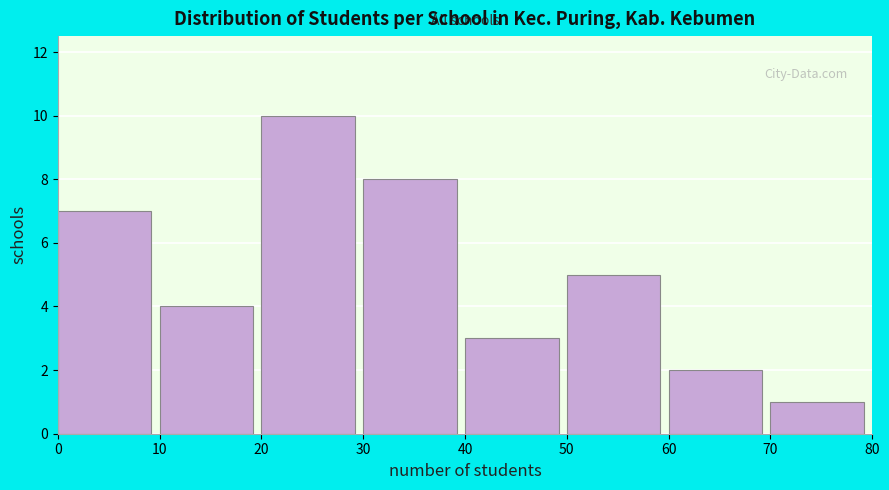

Reading left to right, transcribe this chart: for each bar, give the range it covers on the x-axis and its height. The values are not printed on the chart, so give them approximately, as read against the axis.

0 to 10: 7
10 to 20: 4
20 to 30: 10
30 to 40: 8
40 to 50: 3
50 to 60: 5
60 to 70: 2
70 to 80: 1